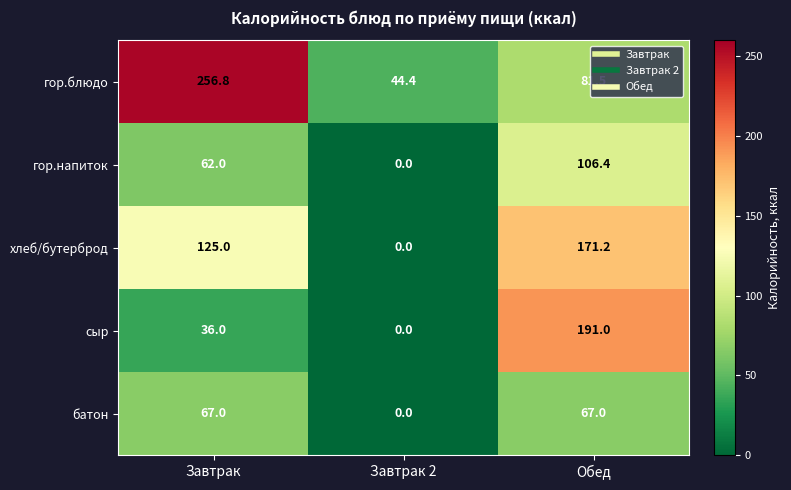

Rank the categories by гор.блюдо value from lowest to highest.

Завтрак 2, Обед, Завтрак